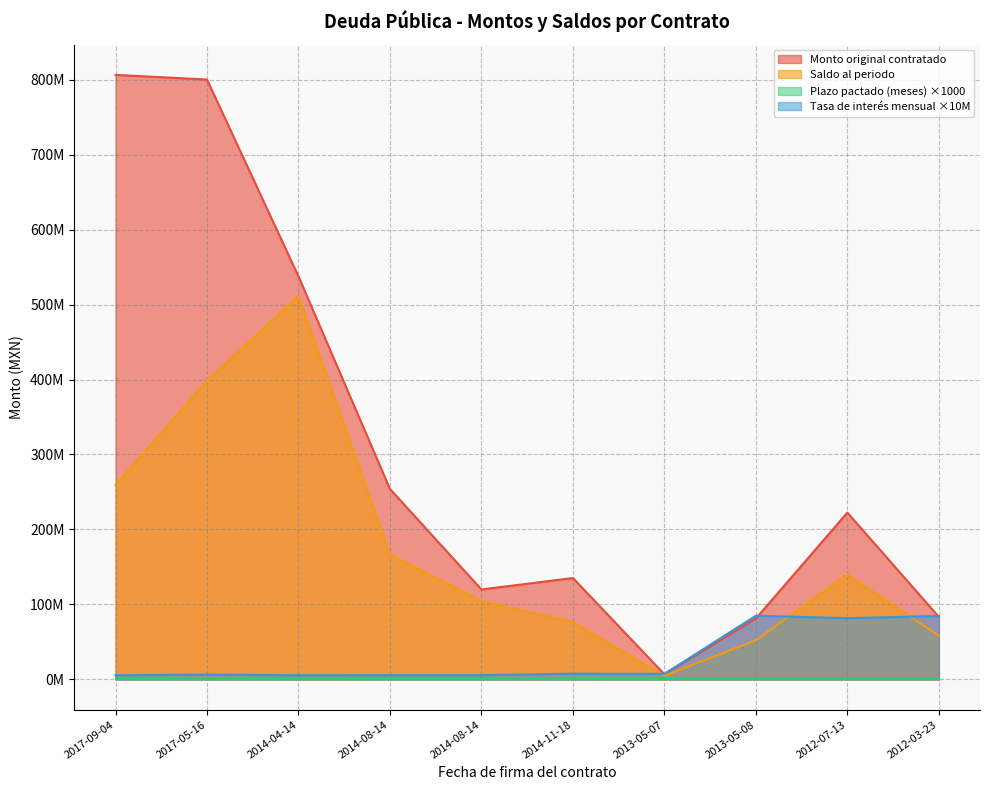

Does the chart display data point markers on the line(s)?

No